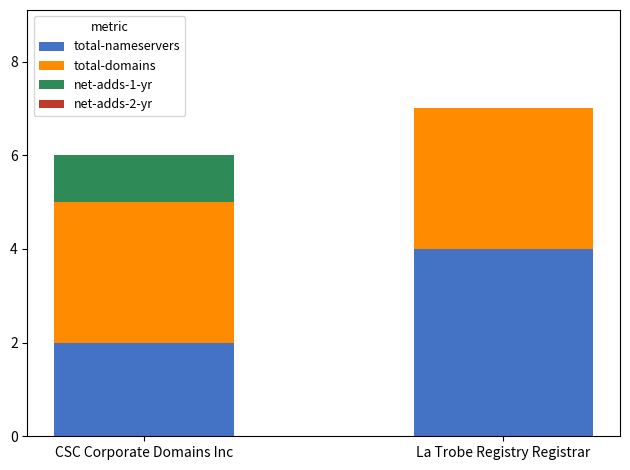

Count the number of categories in the chart.

2